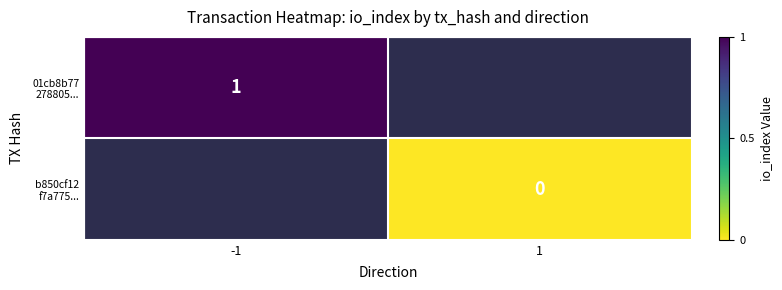

What is the maximum value shown in the chart?

1.0